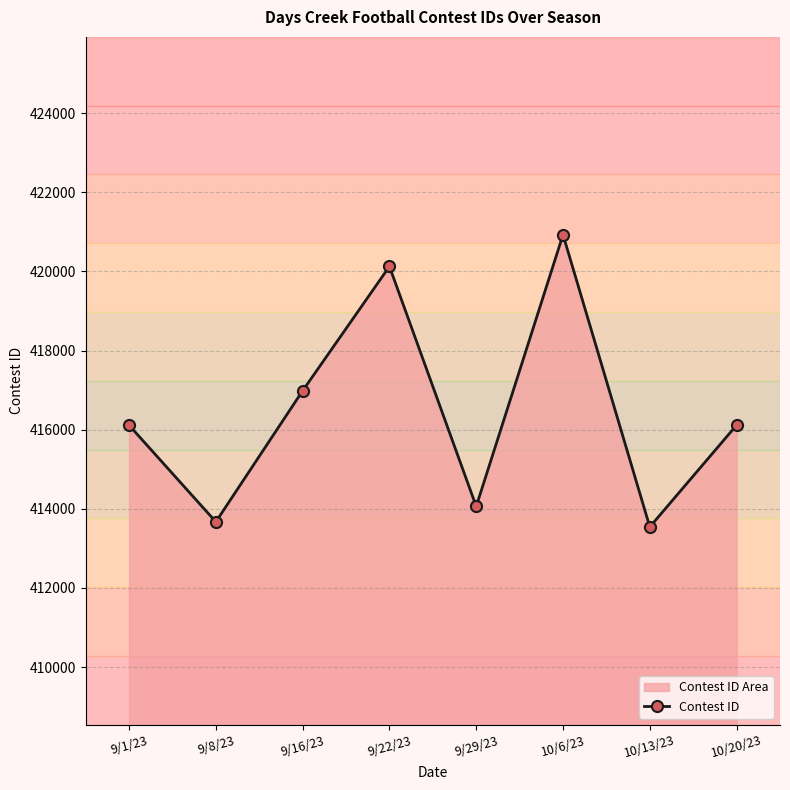

At which label does the data first exceed 416116?

9/16/23